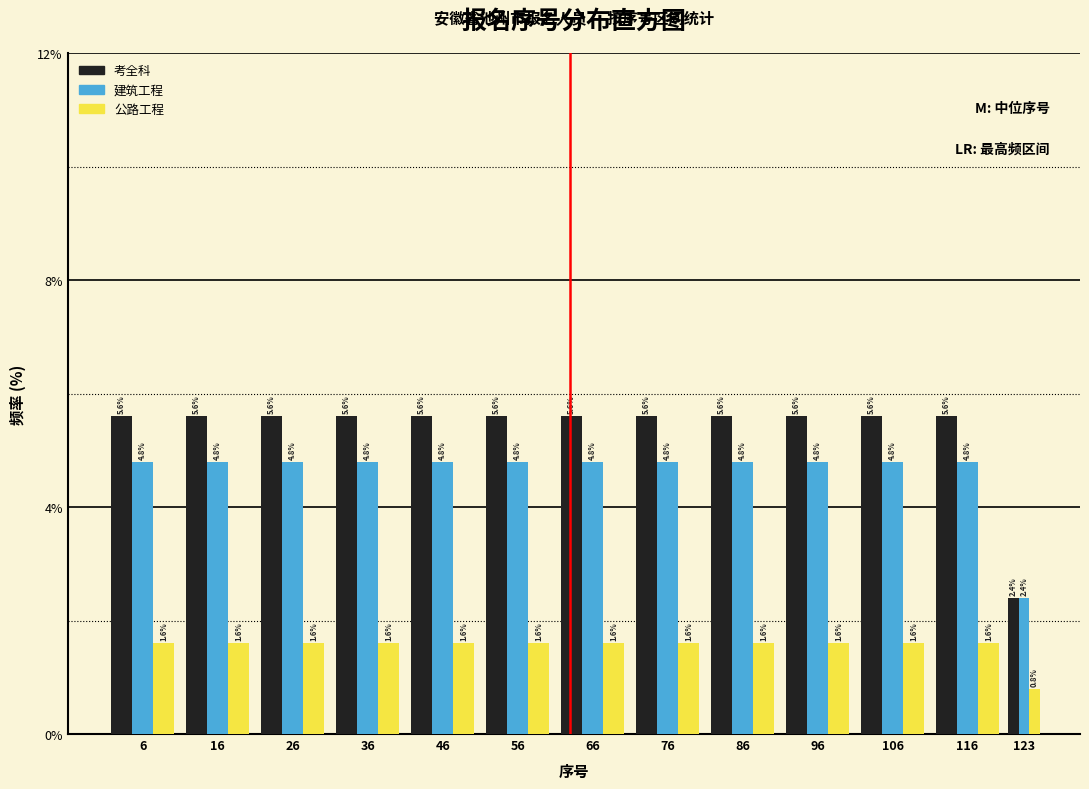

Reading left to right, transcribe all the data shown in this chart.

考全科: 5.6	5.6	5.6	5.6	5.6	5.6	5.6	5.6	5.6	5.6	5.6	5.6	2.4
建筑工程: 4.8	4.8	4.8	4.8	4.8	4.8	4.8	4.8	4.8	4.8	4.8	4.8	2.4
公路工程: 1.6	1.6	1.6	1.6	1.6	1.6	1.6	1.6	1.6	1.6	1.6	1.6	0.8